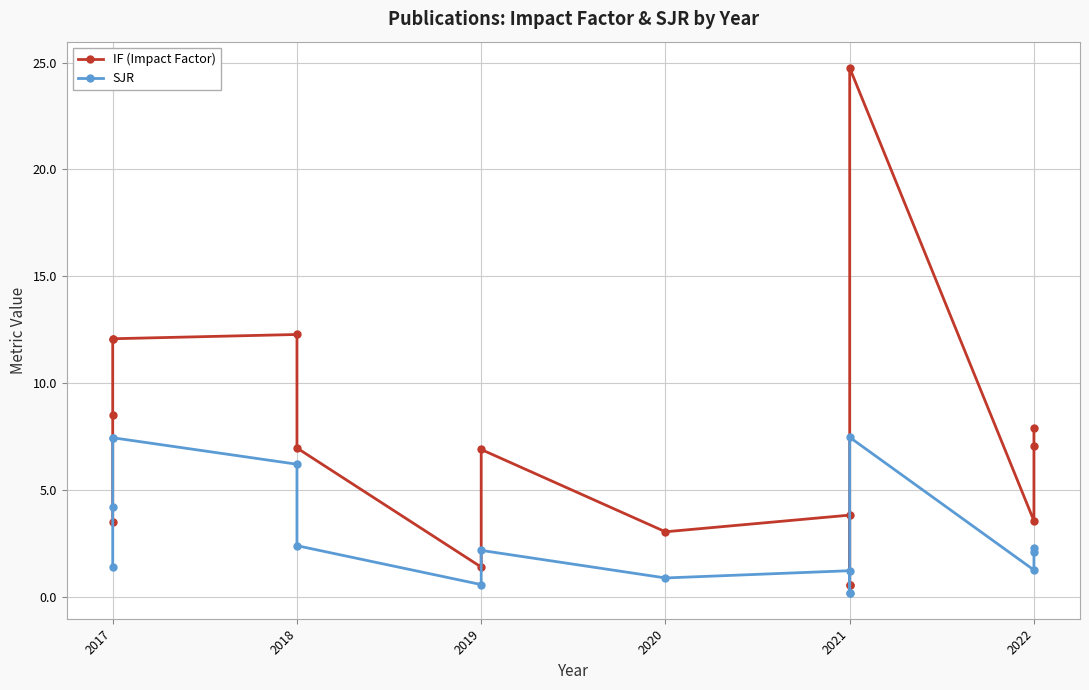

How many values in the SJR series are below 2?

7